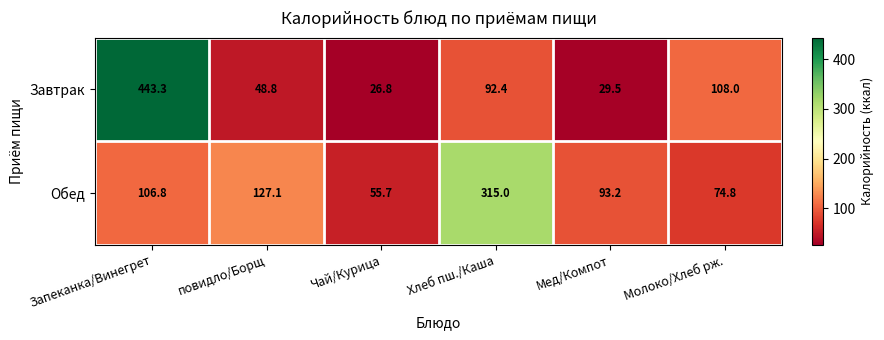

What is the maximum value shown in the chart?

443.3